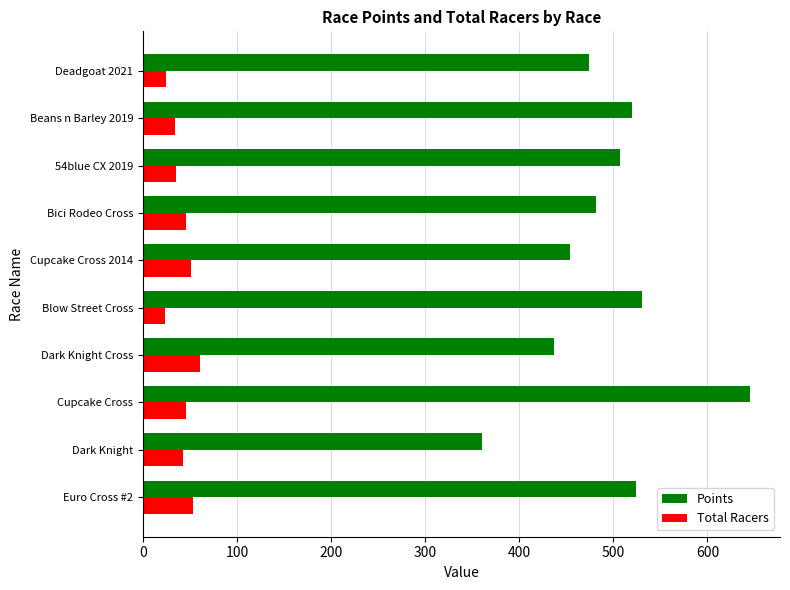

What is the approximate value of Total Racers at Deadgoat 2021?

25.0